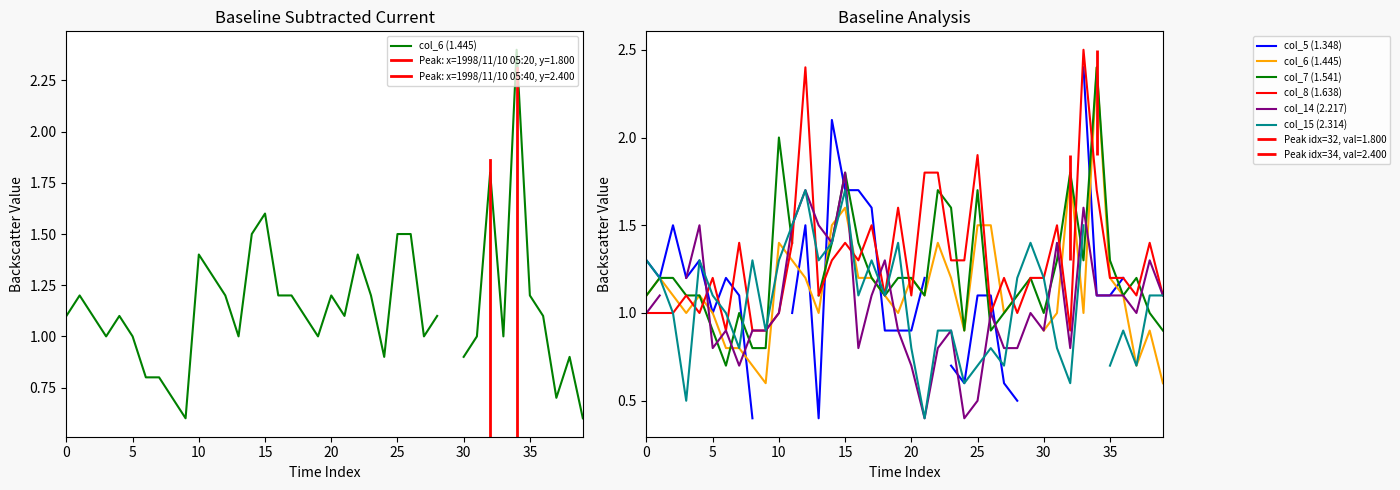

Which label corresponds to the largest value in the chart?

33